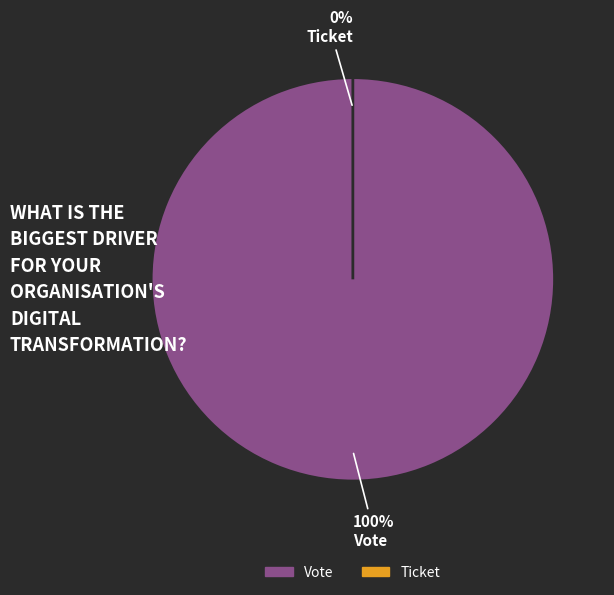

The Vote slice represents 100% of the pie. True or false?

True